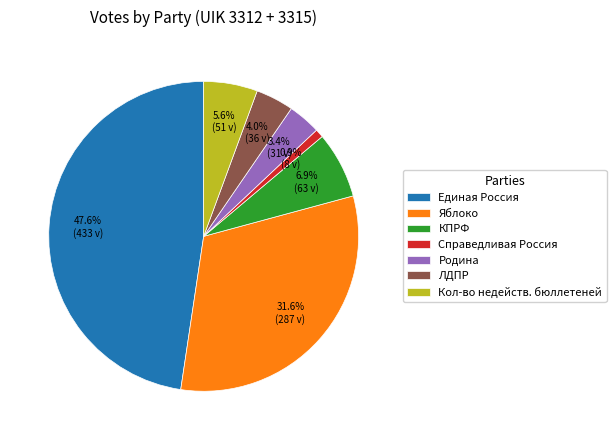

Which slice is the largest?

Единая Россия